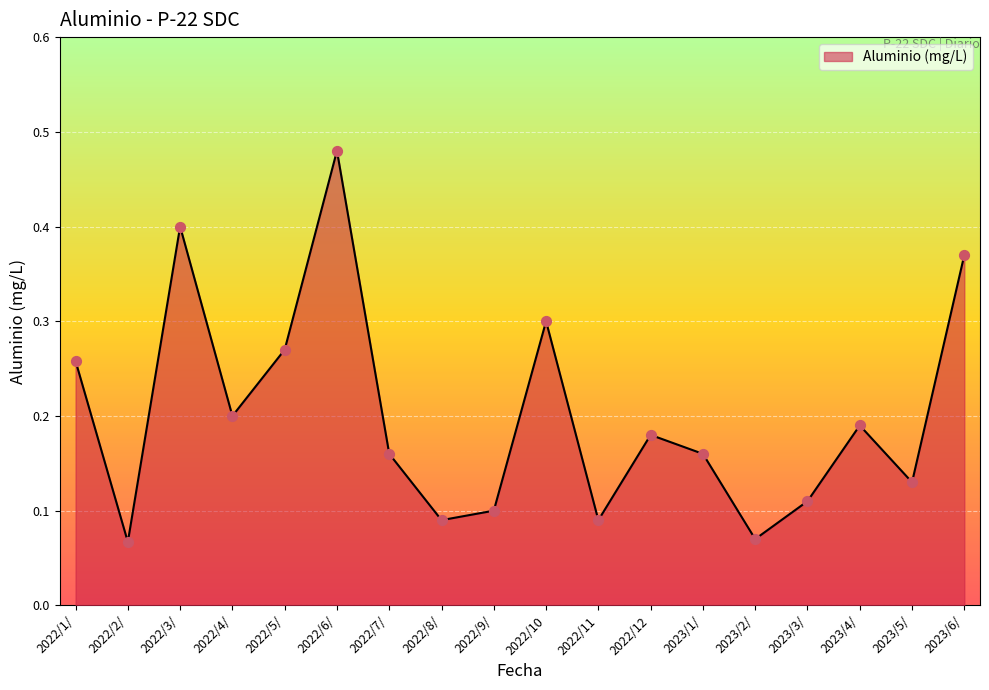

Which has a higher value, 2023/6/ or 2022/5/?

2023/6/